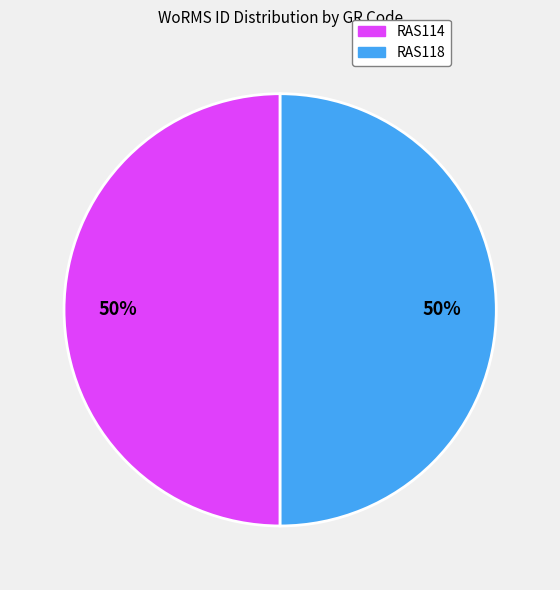

Combined, do RAS114 and RAS118 account for over 50%?

Yes